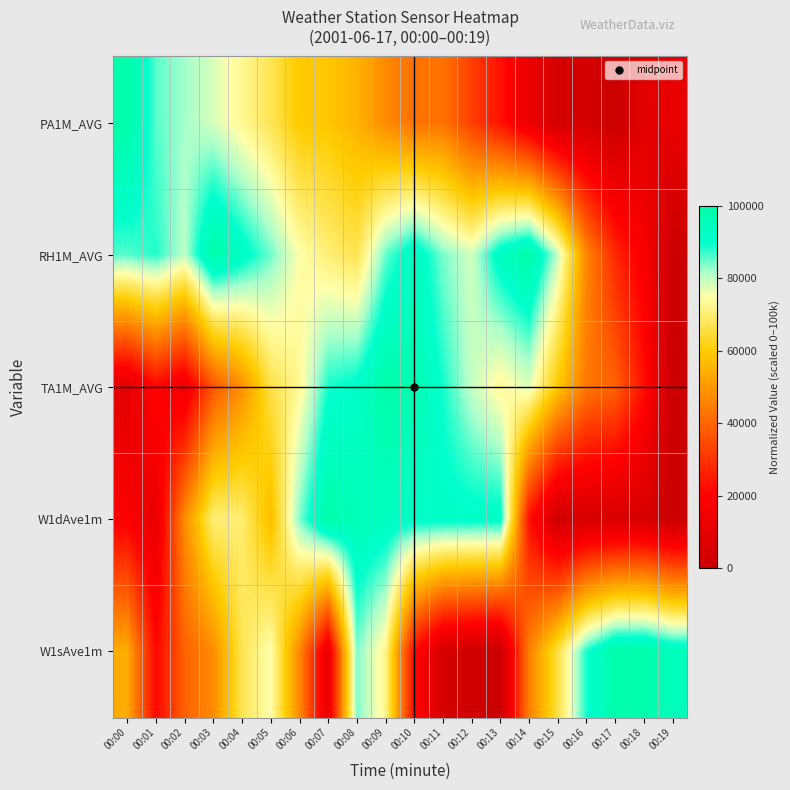

Which has a higher value, 00:04 or 00:18?

00:04